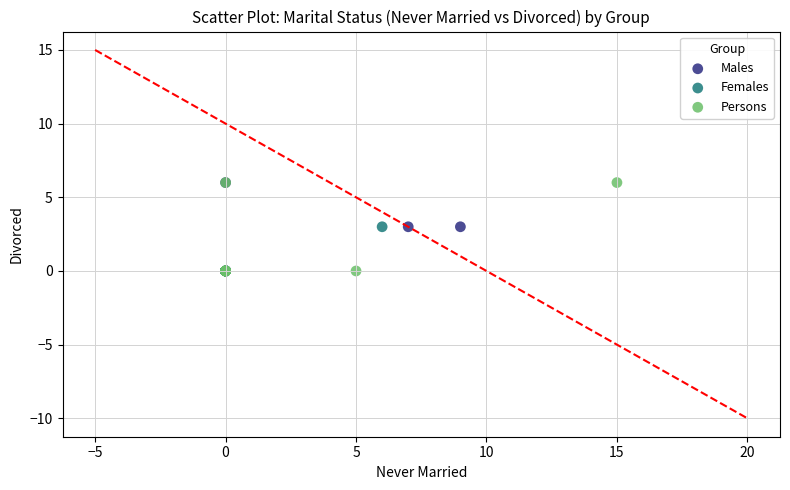

What are all the series names shown in the legend?

Males, Females, Persons